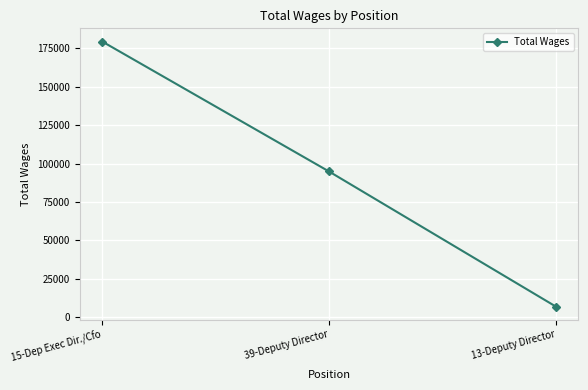

Is it true that the value at 13-Deputy Director is 7007?

True